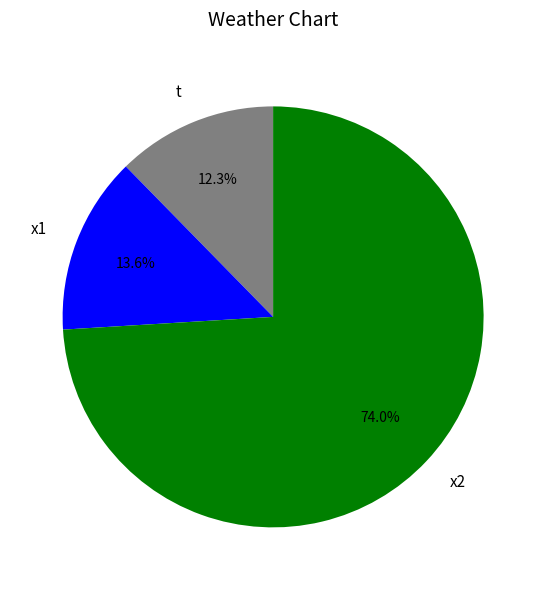

To the nearest percent, what is the difference between the largest and smallest slice percentages?

62%